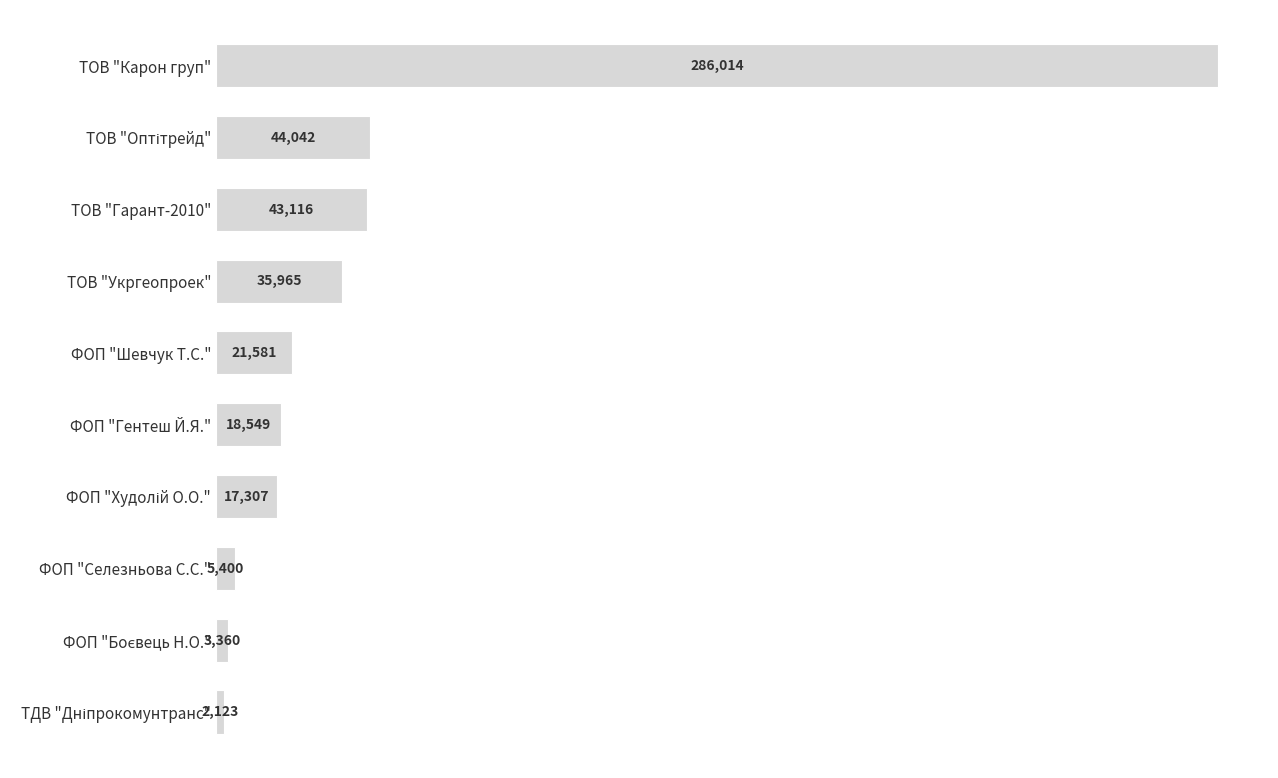

What is the label of the 5th bar from the bottom?

ФОП "Гентеш Й.Я."